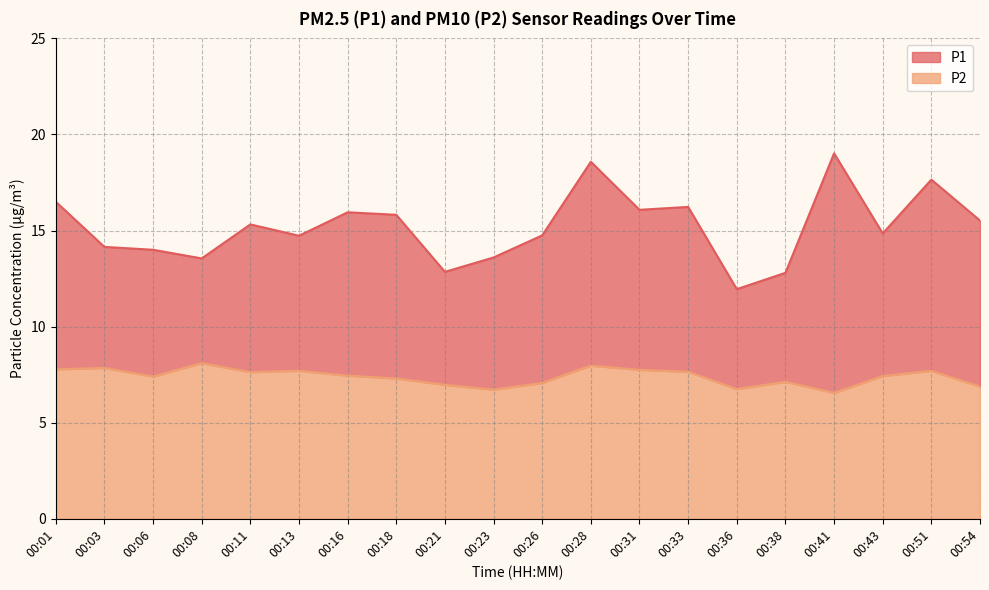

Which series changed the most between 00:16 and 00:31?

P2